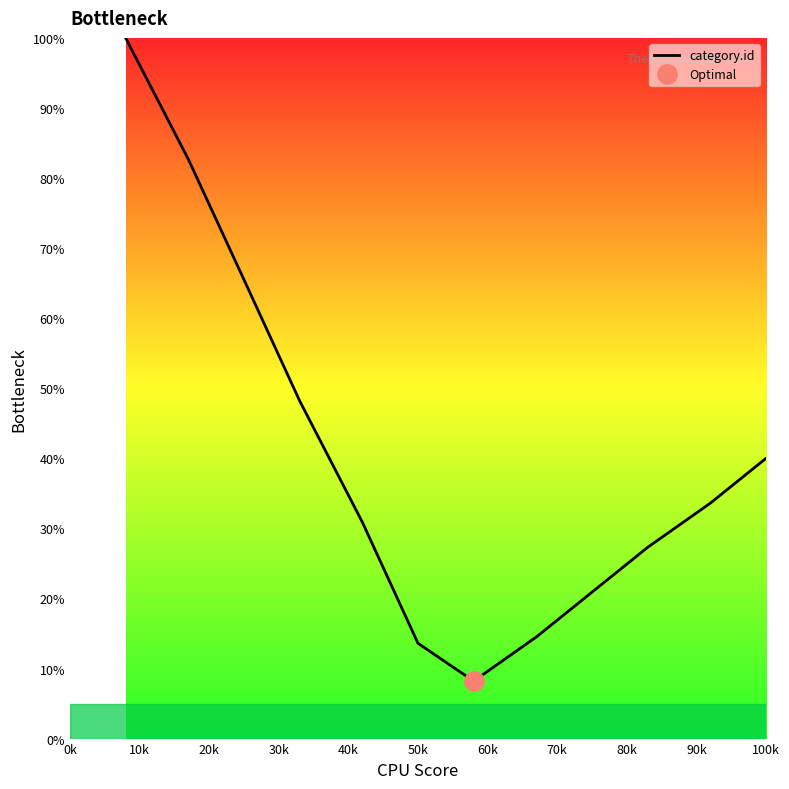

True or false: there are more than 0 points higher than both neighbors.

False